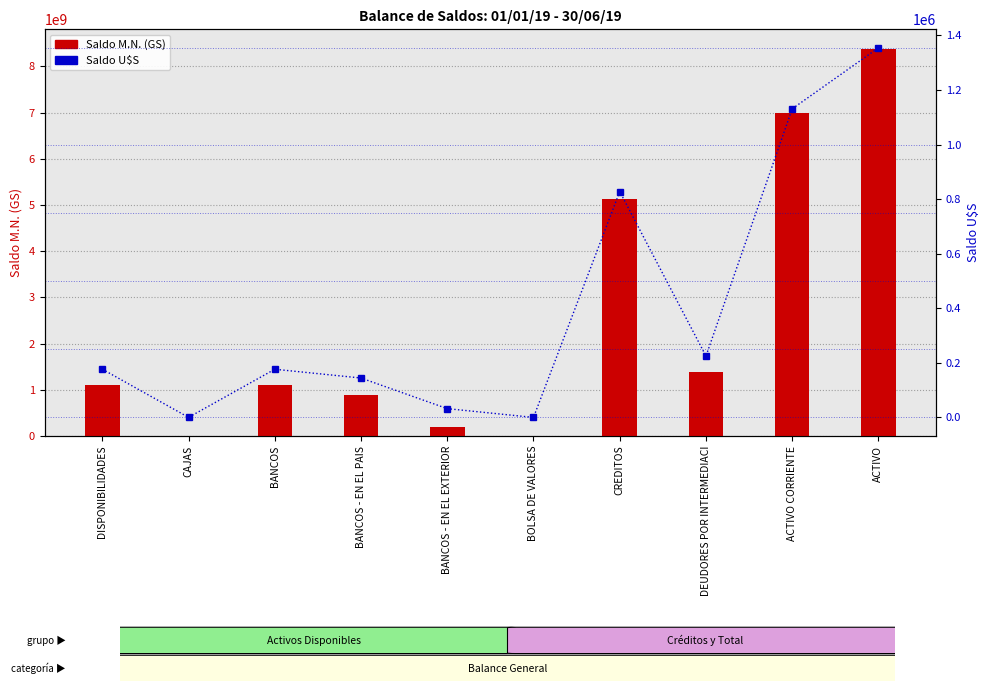

What position from the left is CREDITOS?

7